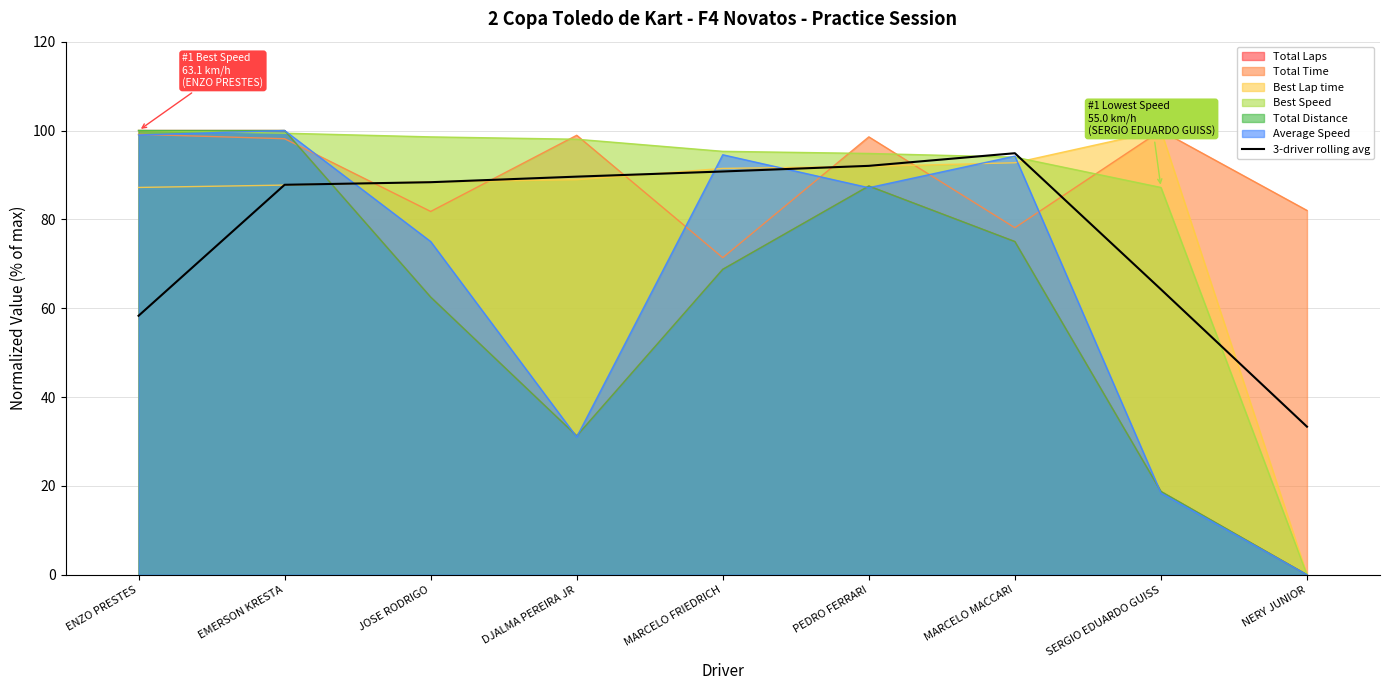

What is the average value?

77.7